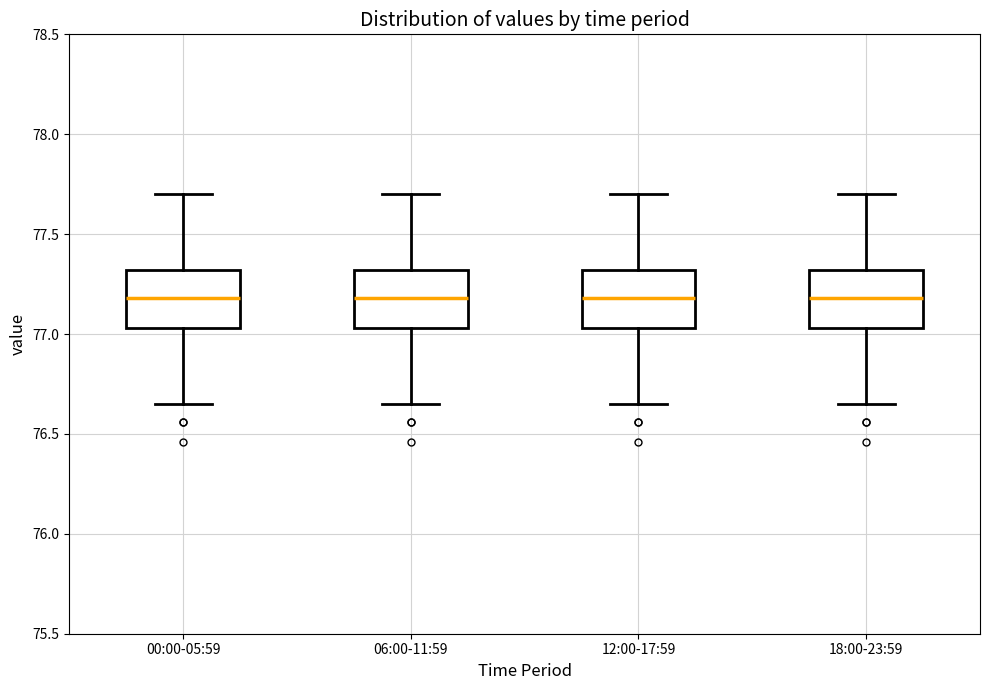

Reading left to right, transcribe this box plot: for each box, give where its median line is, the range the box spans, and where its two whiskers end, as read against the y-axis. The values are not printed on the chart, so give them approximately, as read against the axis.

00:00-05:59: median 77.20, box 77.05 to 77.30, whiskers 76.65 to 77.70
06:00-11:59: median 77.20, box 77.05 to 77.30, whiskers 76.65 to 77.70
12:00-17:59: median 77.20, box 77.05 to 77.30, whiskers 76.65 to 77.70
18:00-23:59: median 77.20, box 77.05 to 77.30, whiskers 76.65 to 77.70